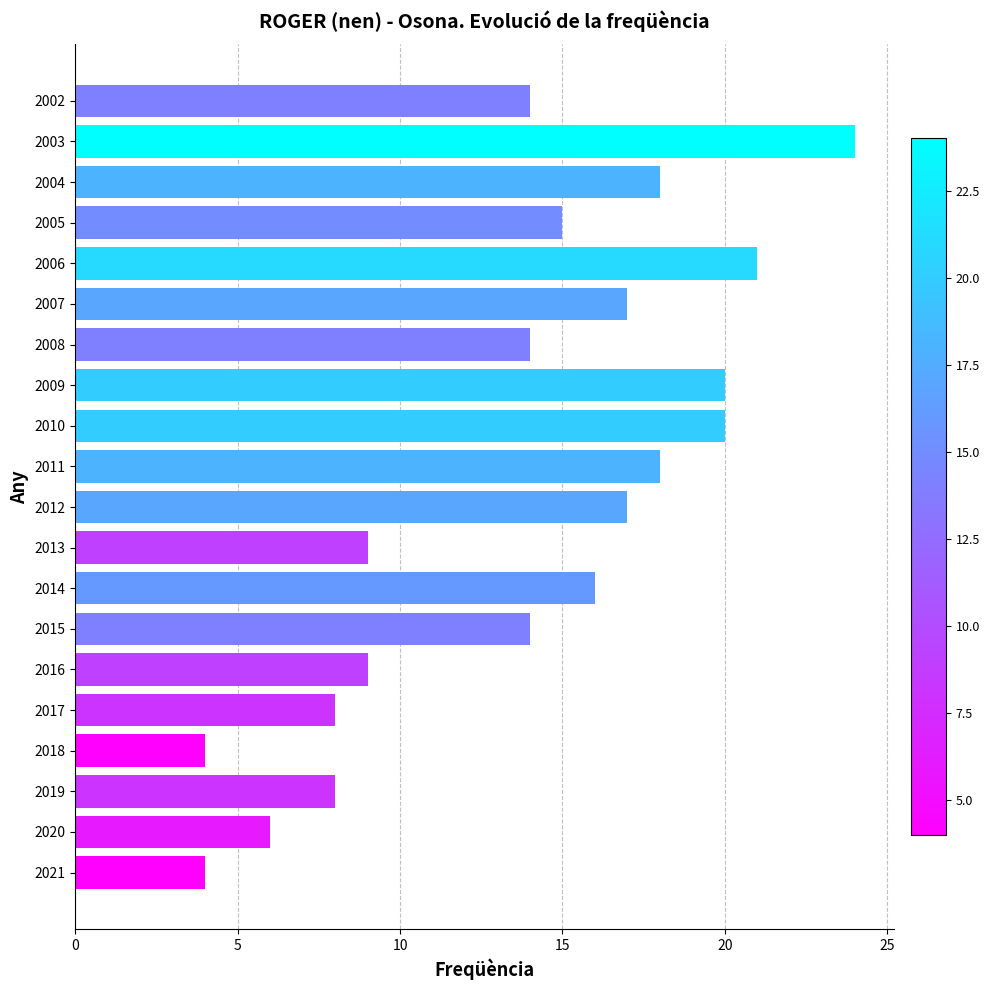

What is the change in value from 2012 to 2010?

+3